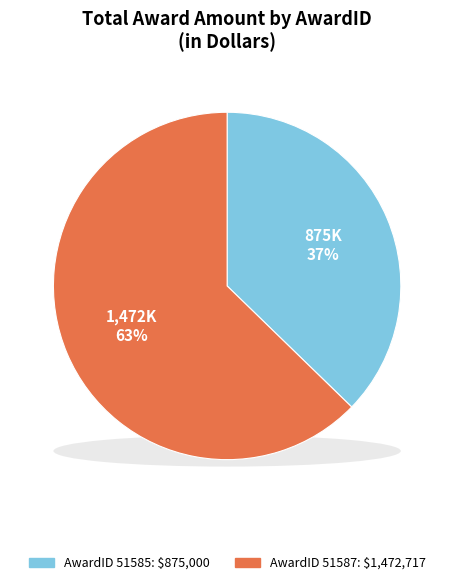

Is there any slice that represents more than half of the pie?

Yes